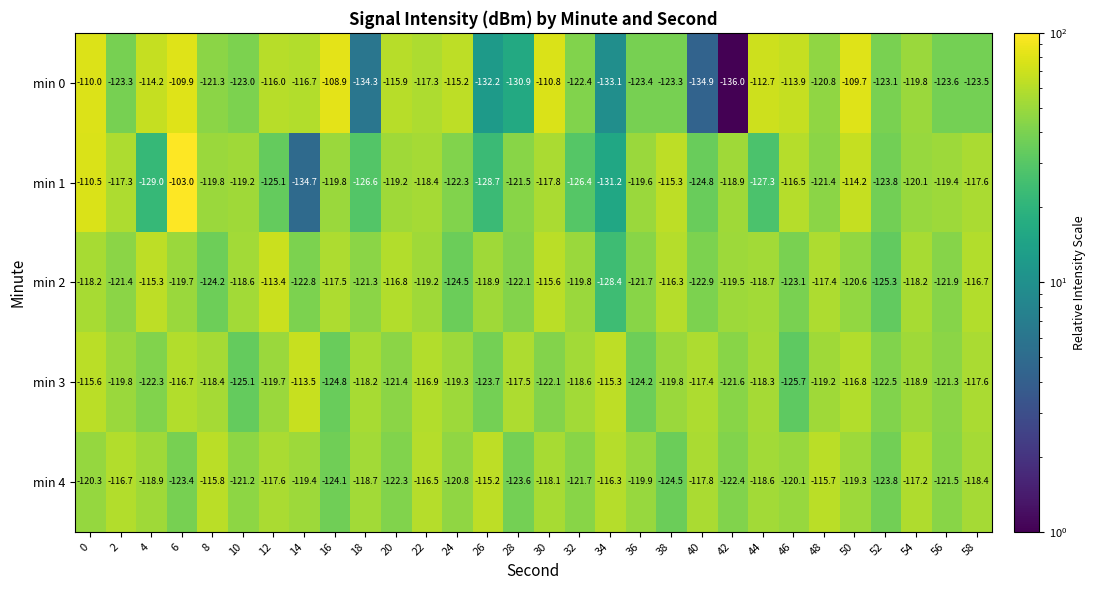

What is the total value across all series at 6?

-572.7